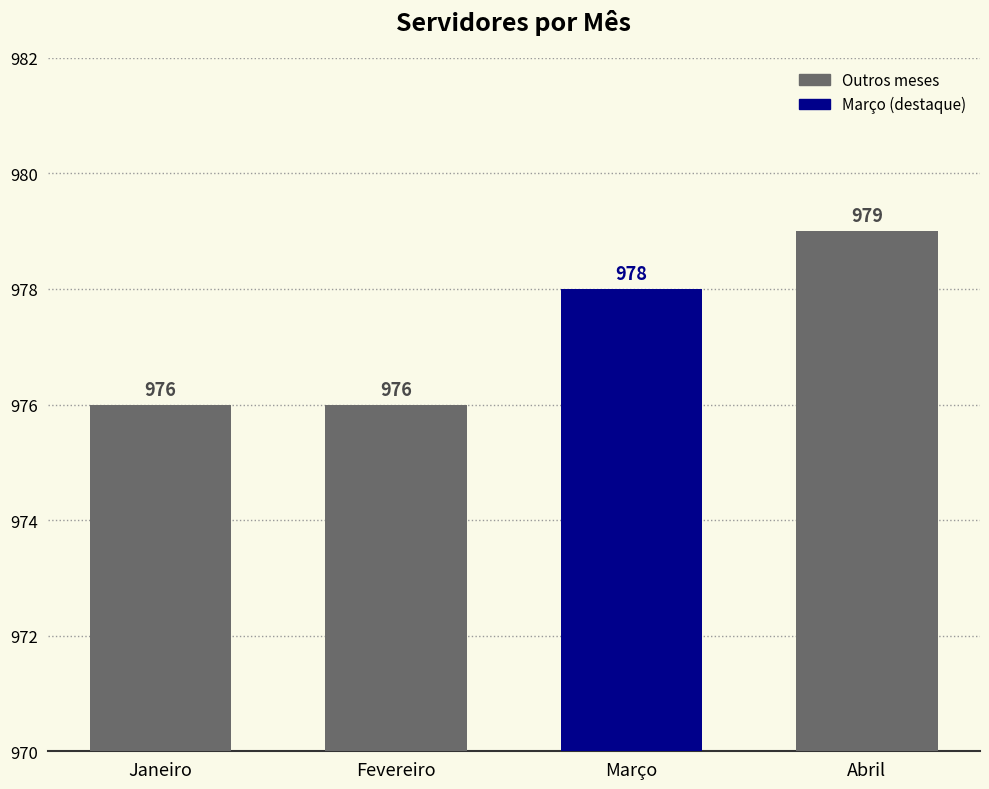

Approximately how many times larger is the value at Fevereiro compared to Março?

1.0